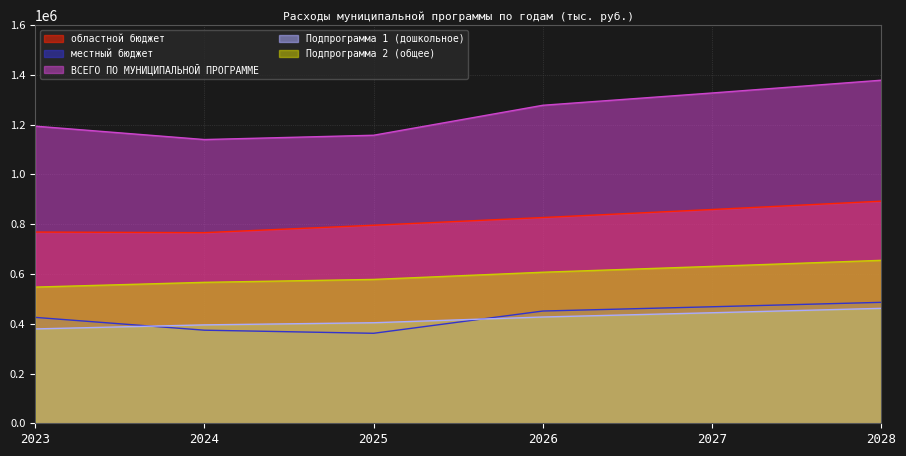

How many distinct data groups are displayed?

5